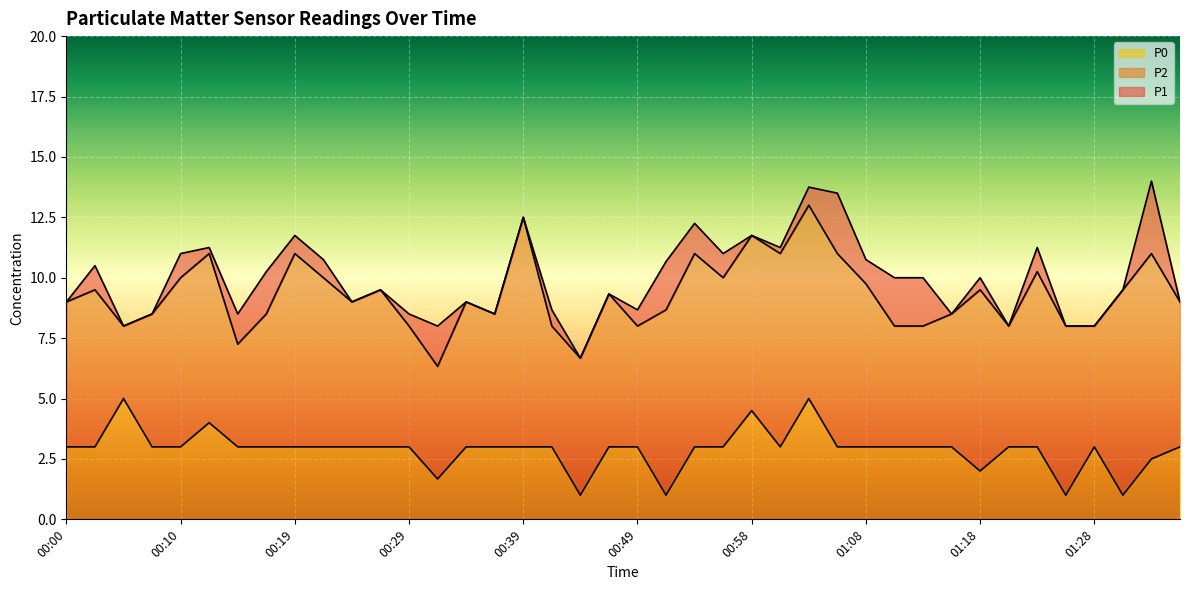

How many P0 values are between 3 and 4?

30